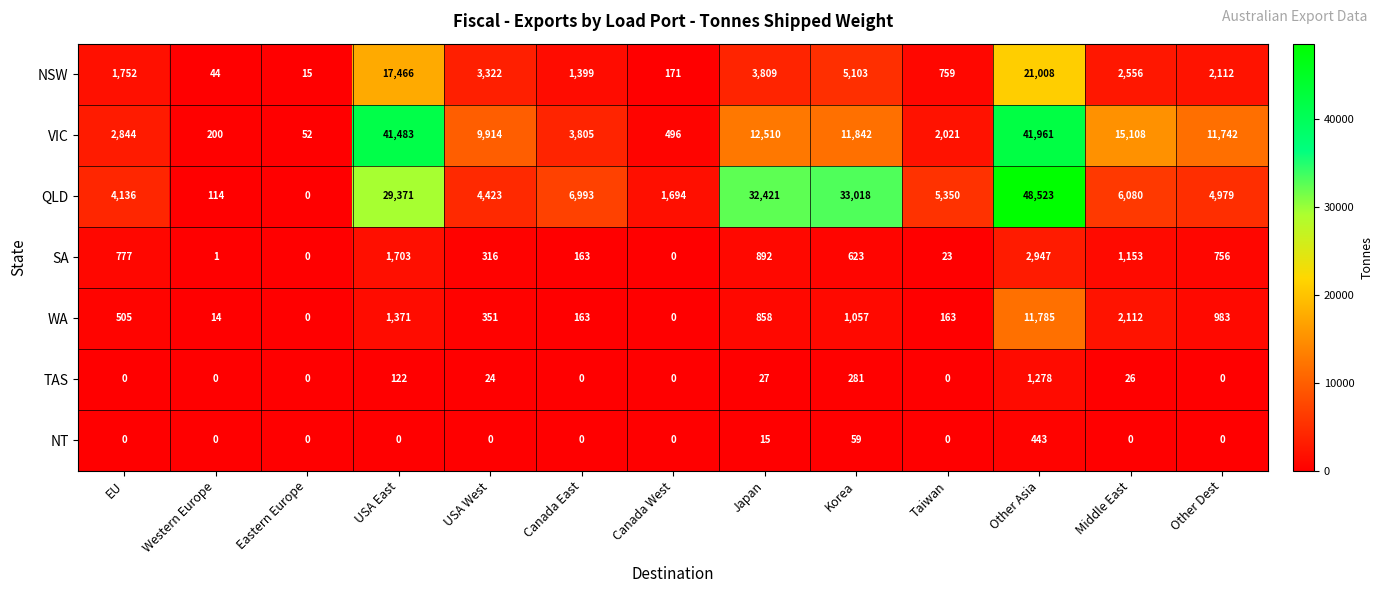

Rank the series by their maximum value, from highest to lowest.

QLD, VIC, NSW, WA, SA, TAS, NT